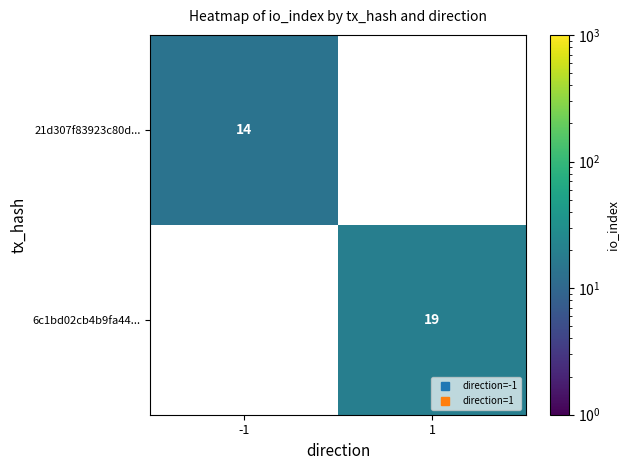

At how many categories does at least one series exceed 16?

1